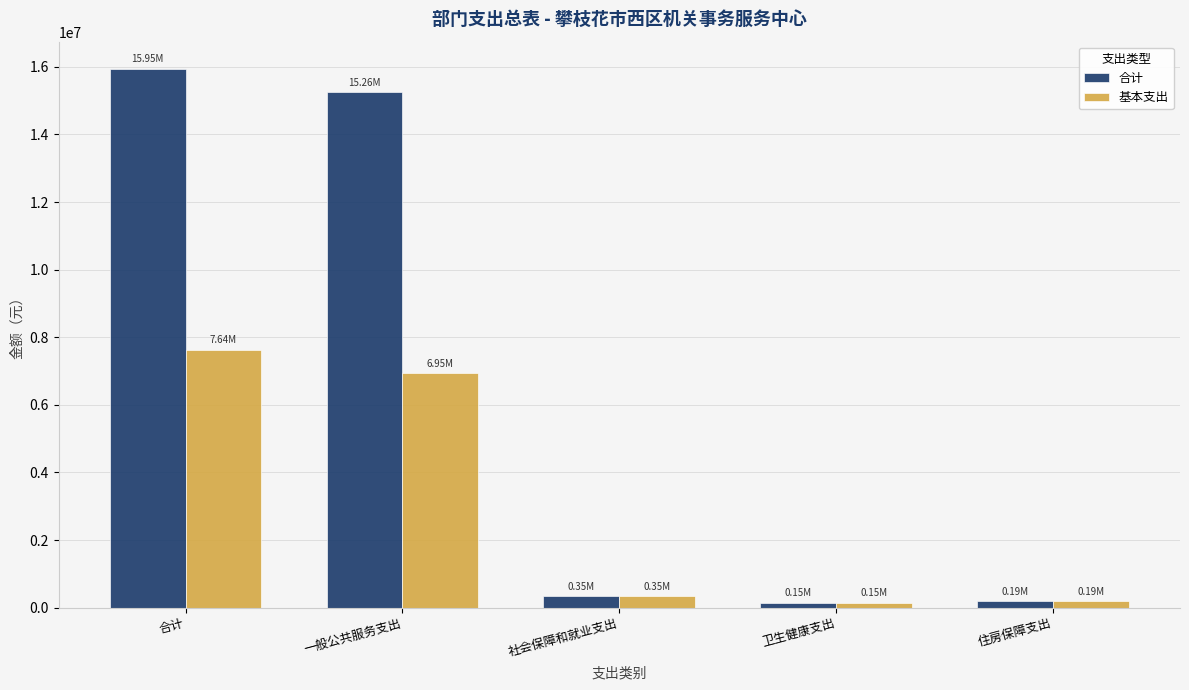

Which series changed the most between 合计 and 住房保障支出?

合计